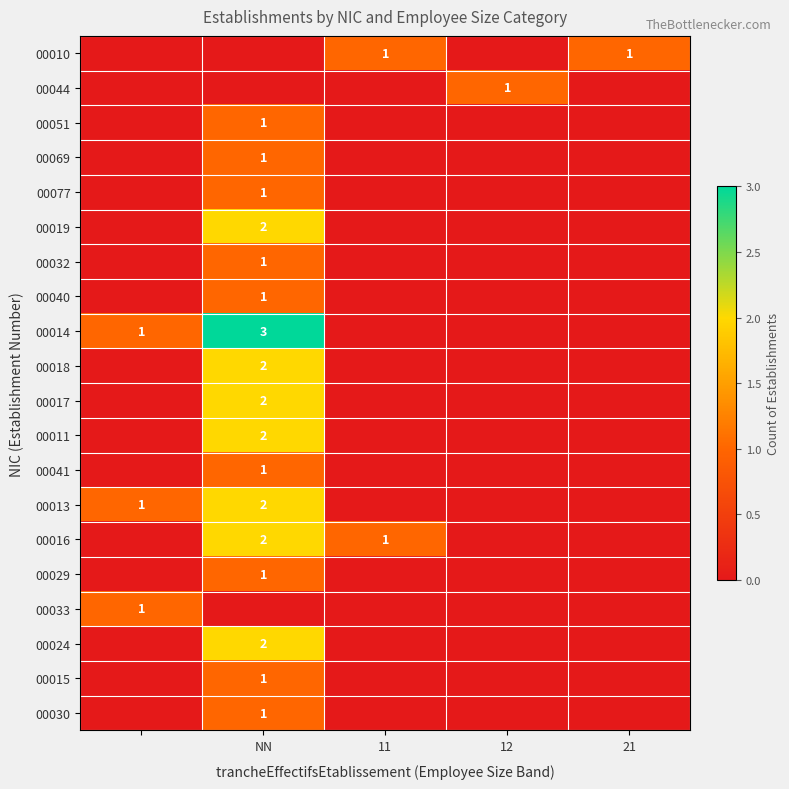

Is it true that 00016 equals 2 at NN?

True